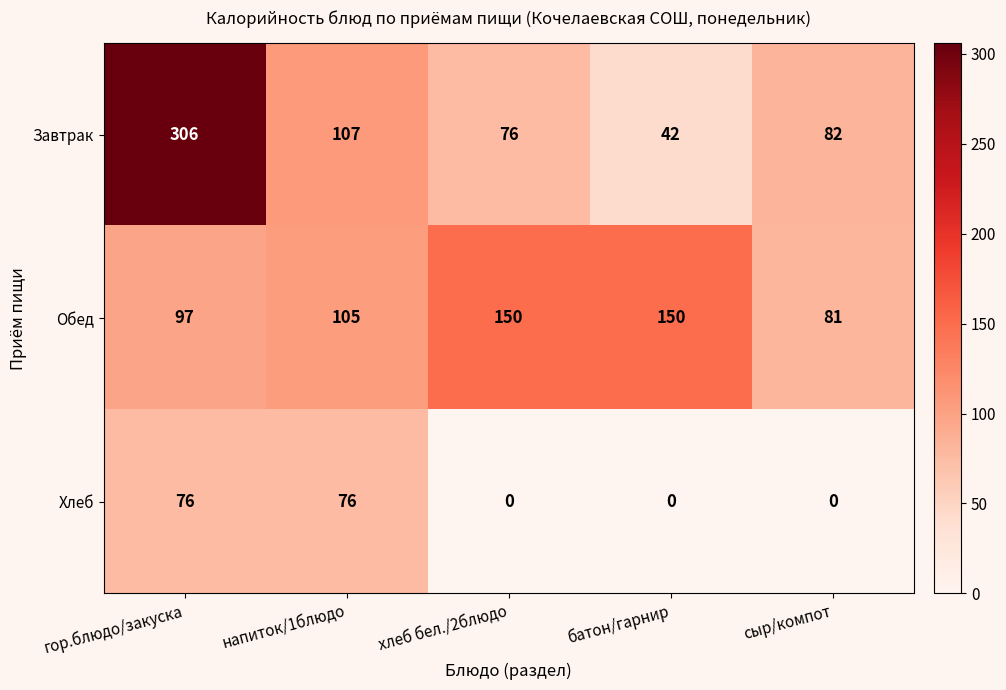

What is the sum of all Обед values?

583